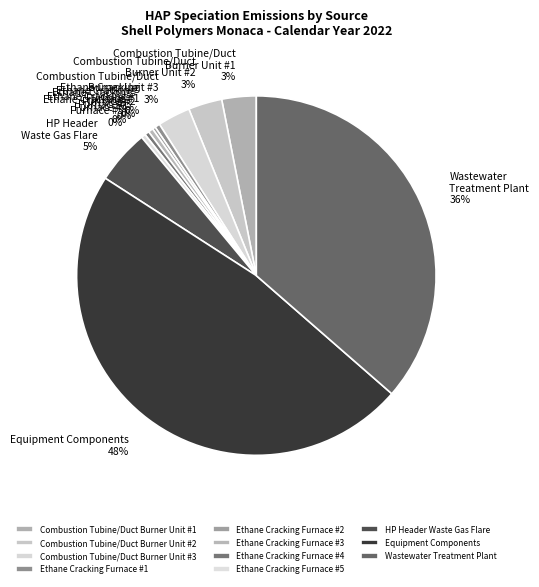

Do Ethane Cracking Furnace #5 and Combustion Tubine/Duct Burner Unit #1 together represent more than half of the pie?

No